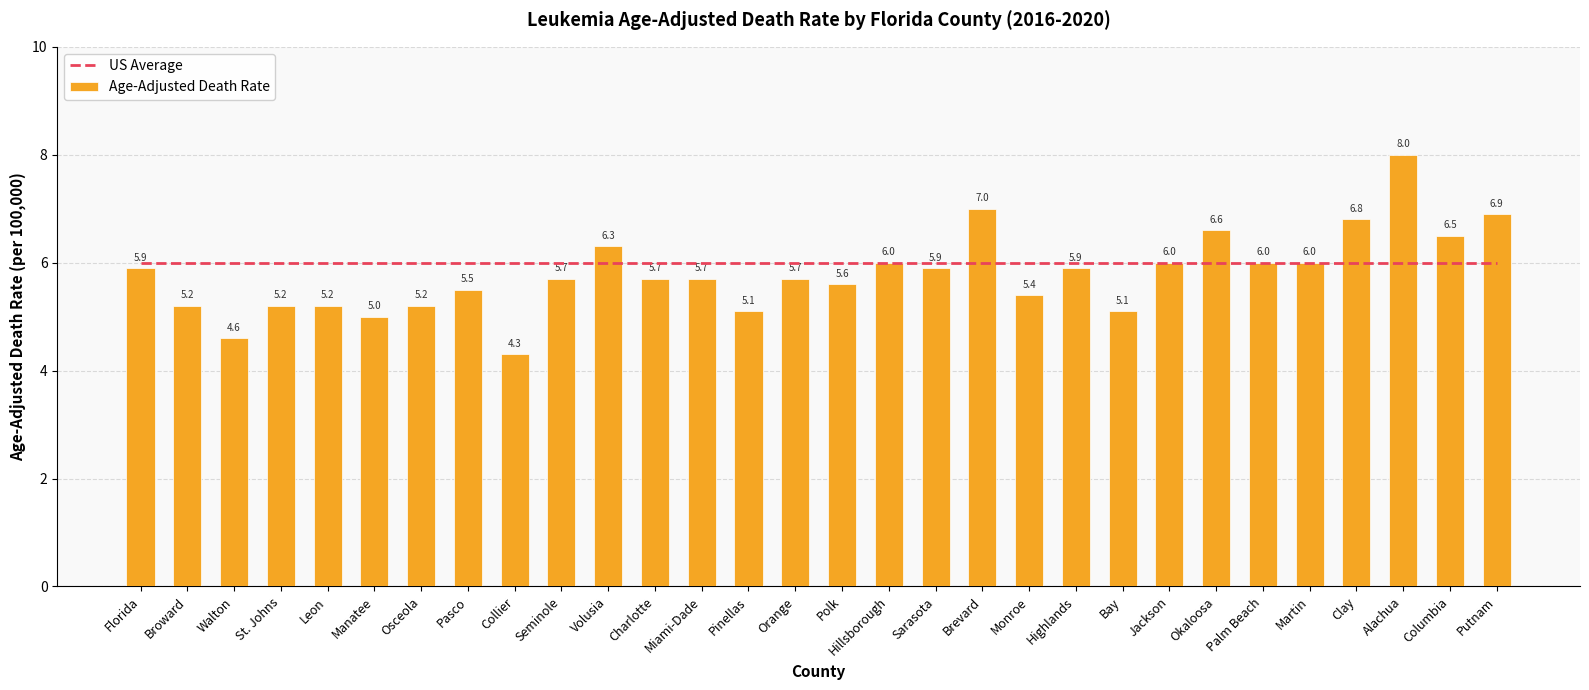

Which label corresponds to the smallest value in the chart?

Collier